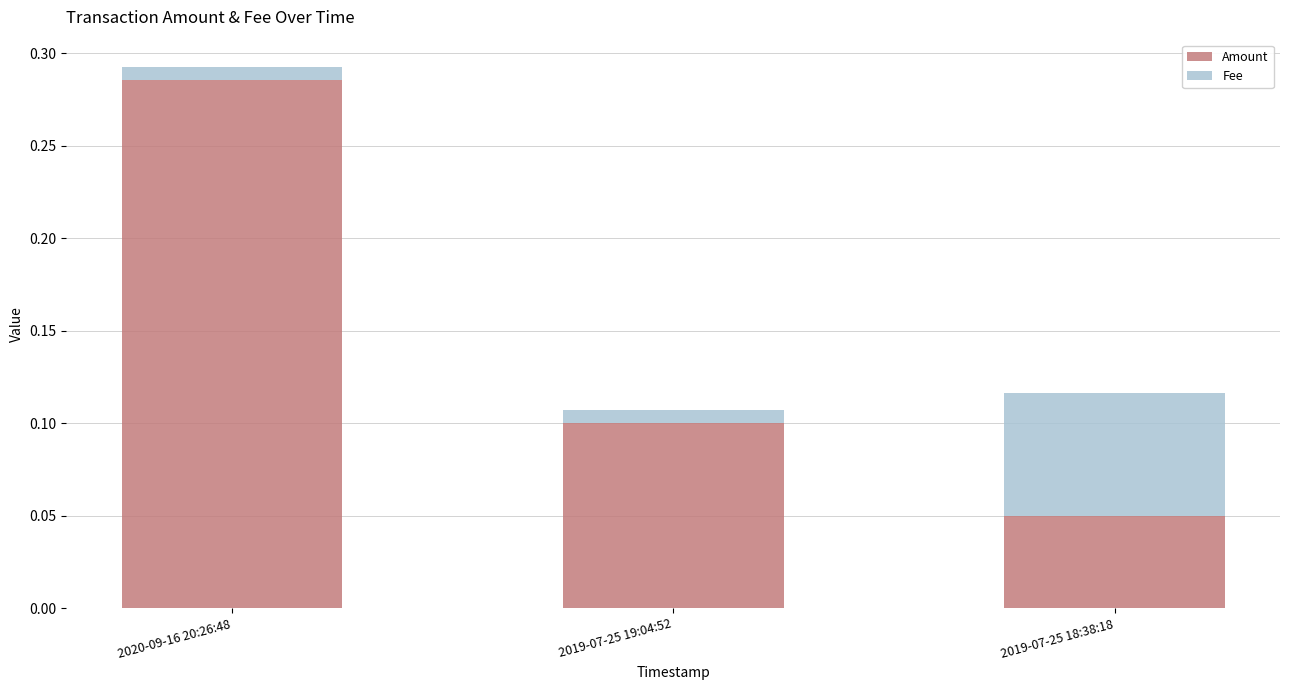

Which category has the lowest value in the Amount series?

2019-07-25 18:38:18